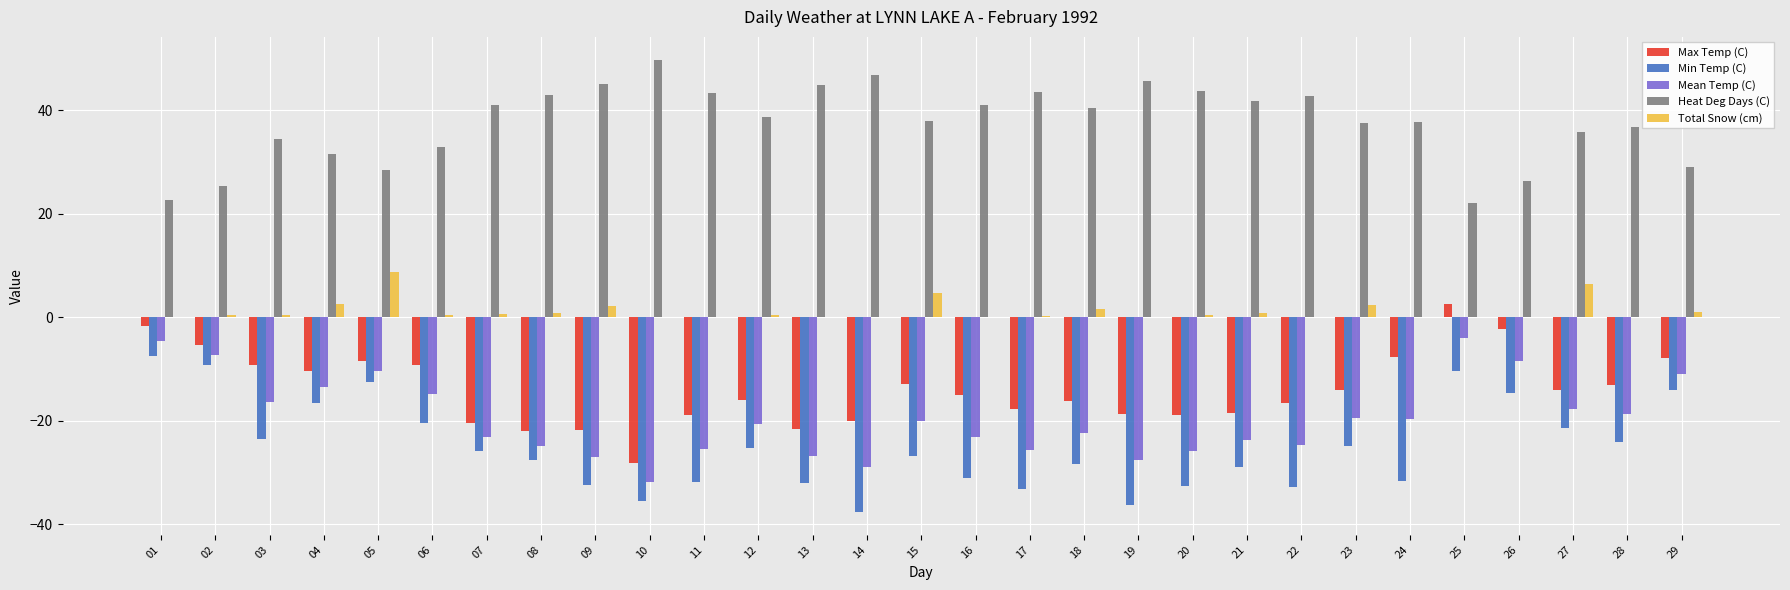

Is the value of Total Snow (cm) at 16 greater than the value of Min Temp (C) at 21?

Yes